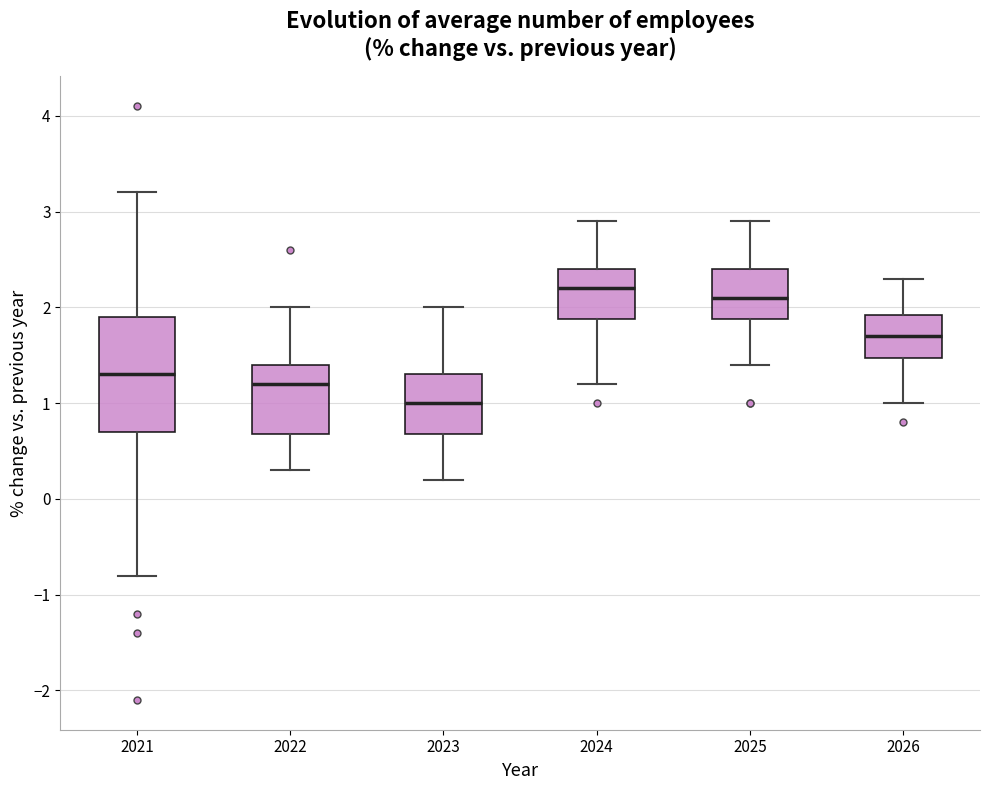

Reading left to right, read every box against the y-axis: the position of its median line, the range the box covers, and the ends of its whiskers. The values are not printed on the chart, so give them approximately, as read against the axis.

2021: median 1.3, box 0.7 to 1.9, whiskers -0.8 to 3.2
2022: median 1.2, box 0.7 to 1.4, whiskers 0.3 to 2.0
2023: median 1.0, box 0.7 to 1.3, whiskers 0.2 to 2.0
2024: median 2.2, box 1.9 to 2.4, whiskers 1.2 to 2.9
2025: median 2.1, box 1.9 to 2.4, whiskers 1.4 to 2.9
2026: median 1.7, box 1.5 to 1.9, whiskers 1.0 to 2.3